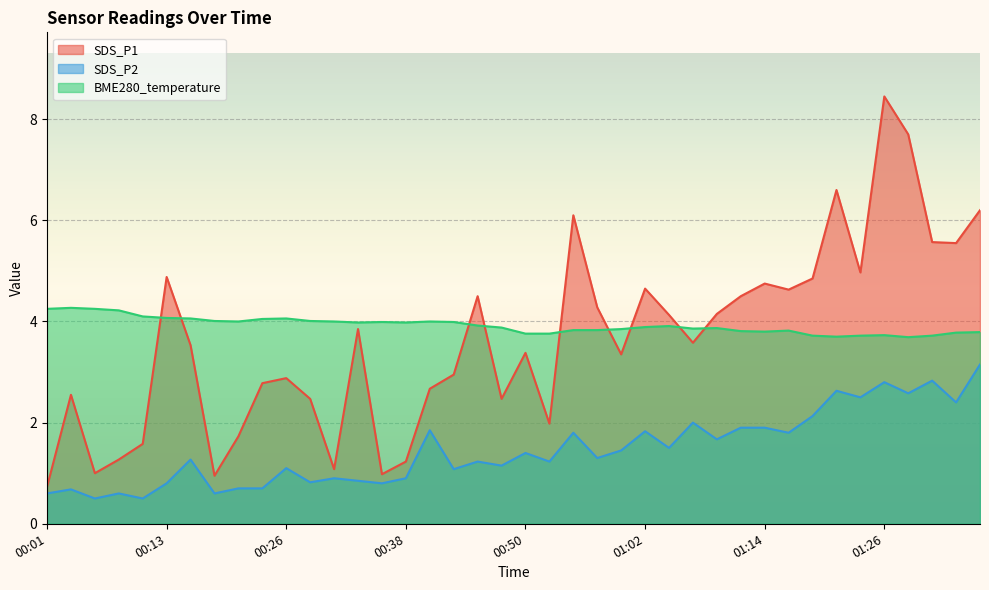

What is the maximum value for SDS_P2?

3.1